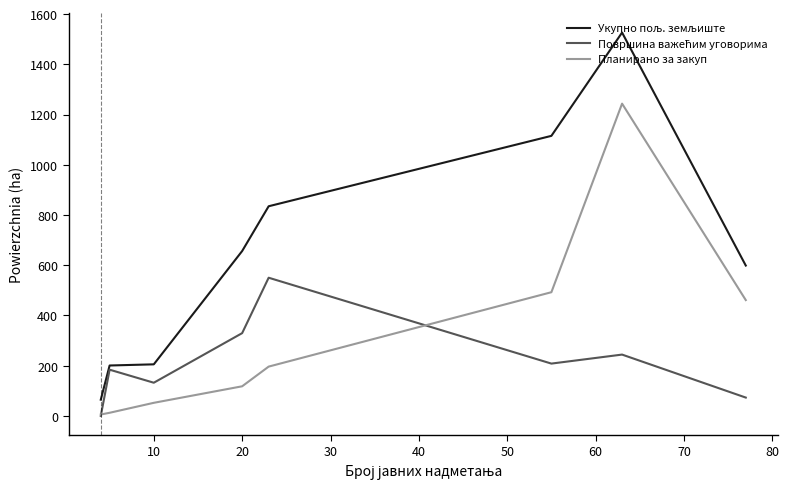

True or false: Укупно пољ. земљиште and Површина важећим уговорима intersect in this chart.

False